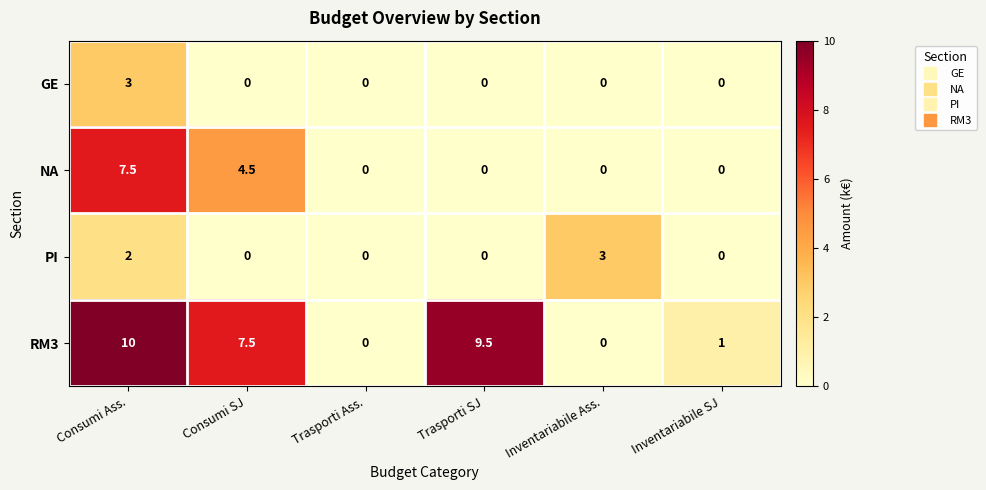

Which series has the widest spread of values?

RM3